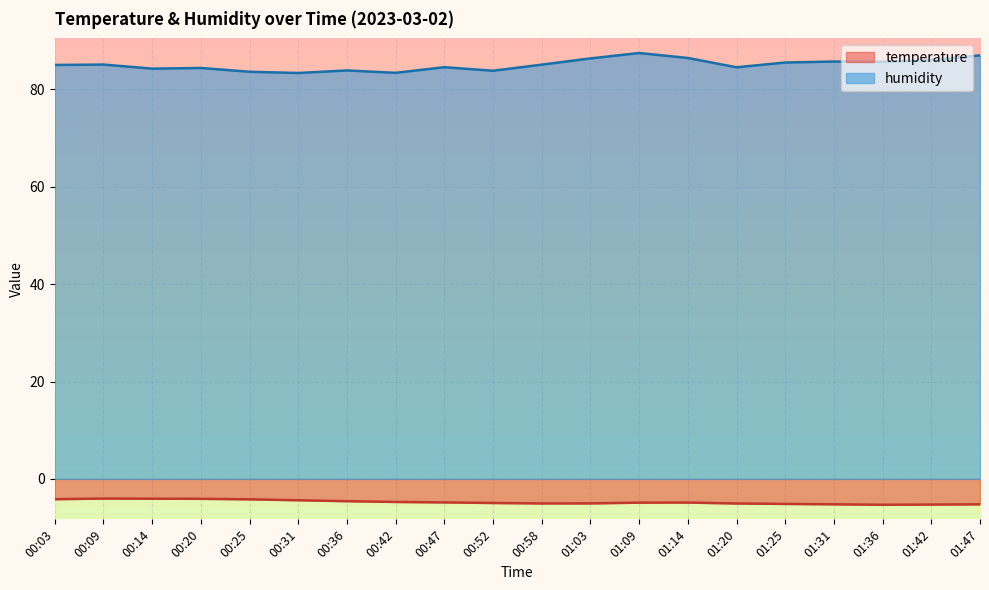

In humidity, how many points are higher than both neighbors (excluding endpoints)?

6